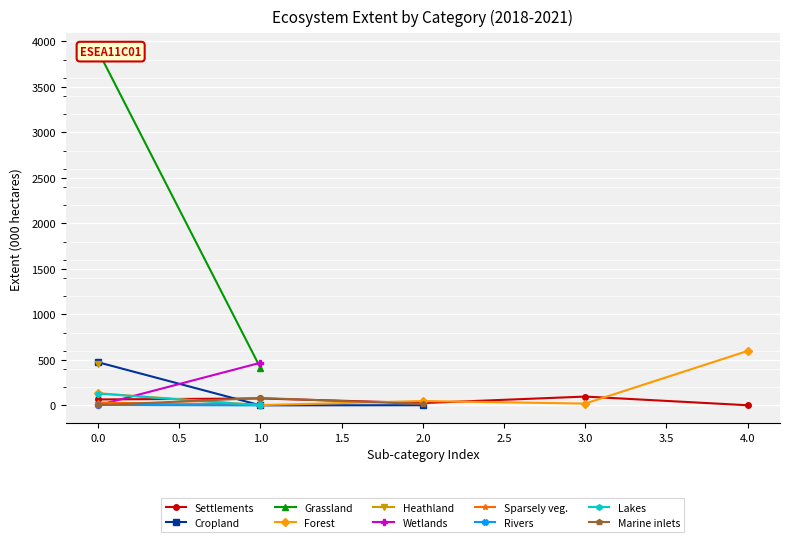

True or false: Forest has more than 1 interior local peaks.

False